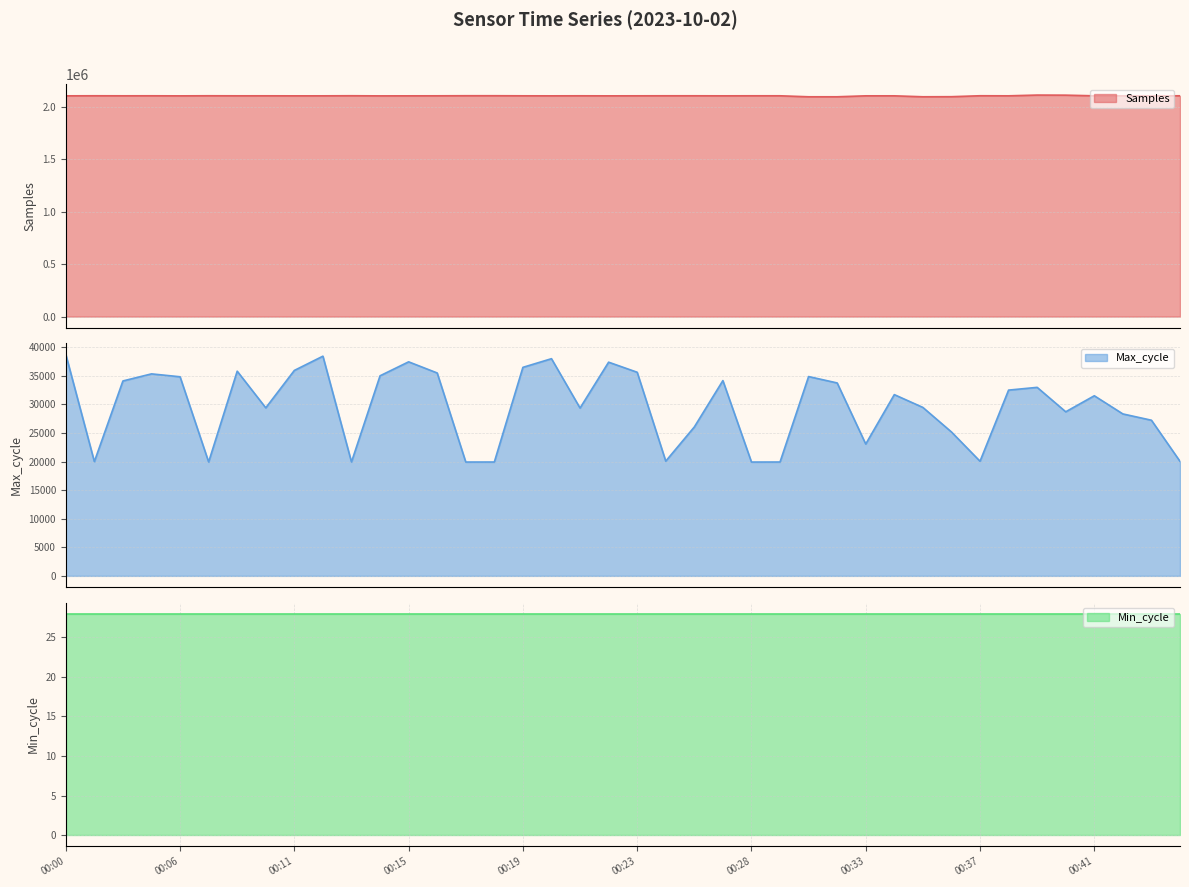

What is the lowest value of the Samples series?

2096174